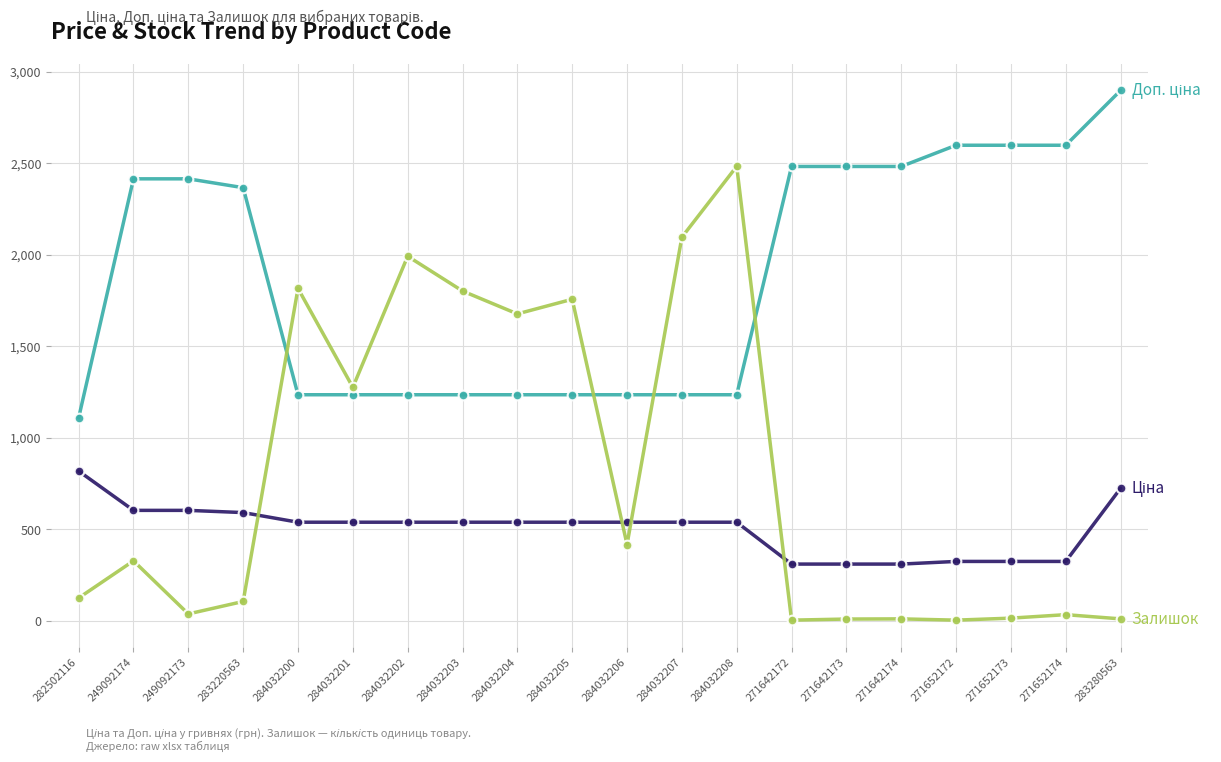

At which category is the sum across all series the highest?

284032208